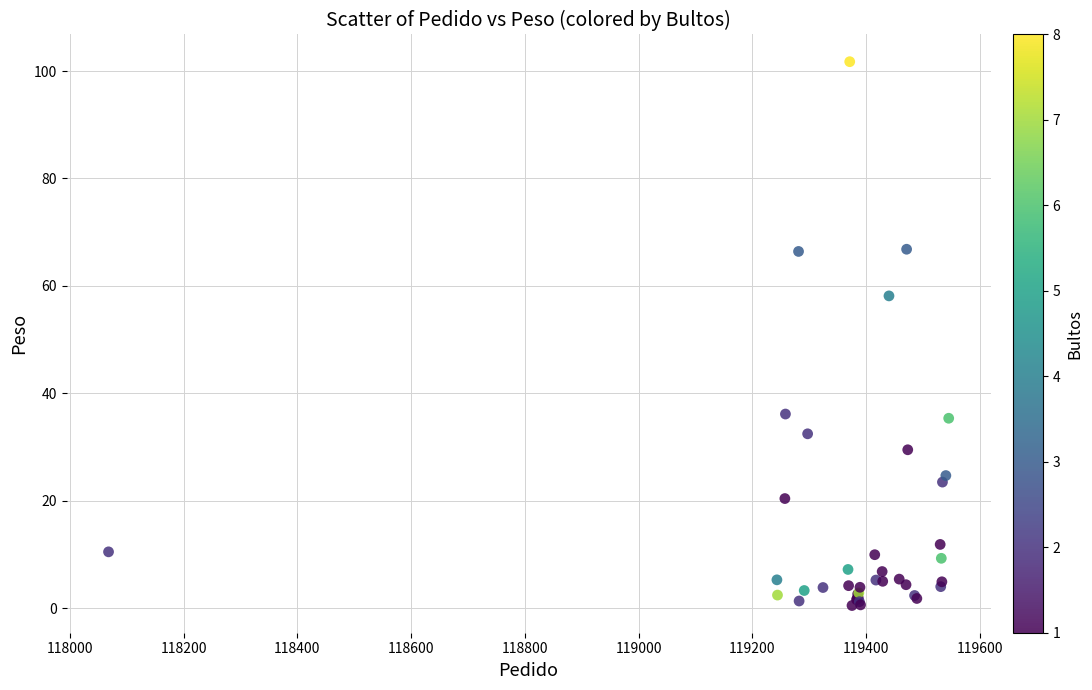

What Y value in the scatter plot is closest to 51?

58.1